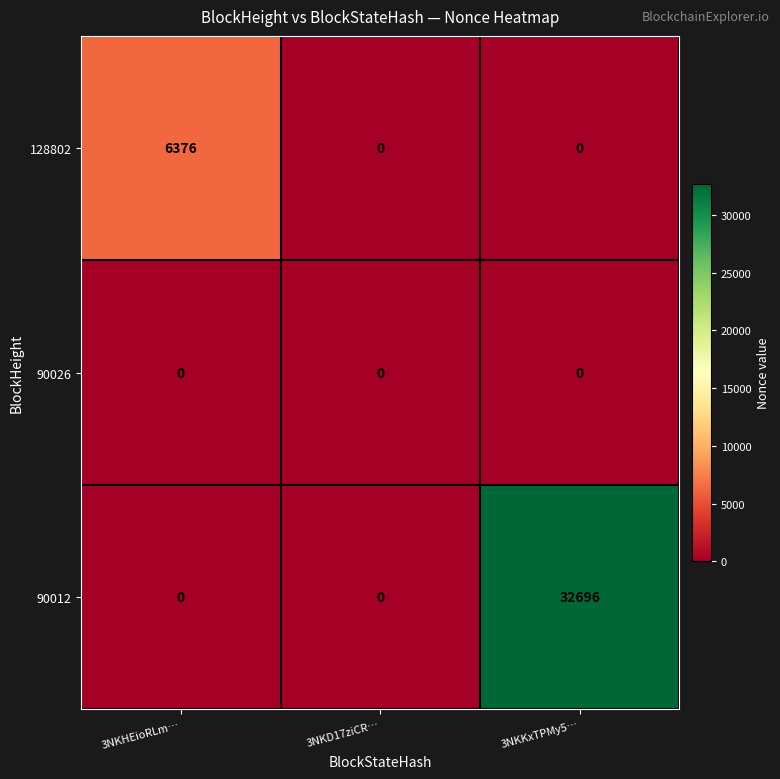

Rank the series by their average value, from lowest to highest.

90026, 128802, 90012